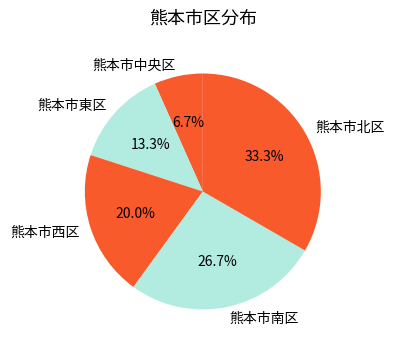

Between 熊本市南区 and 熊本市西区, which is larger?

熊本市南区